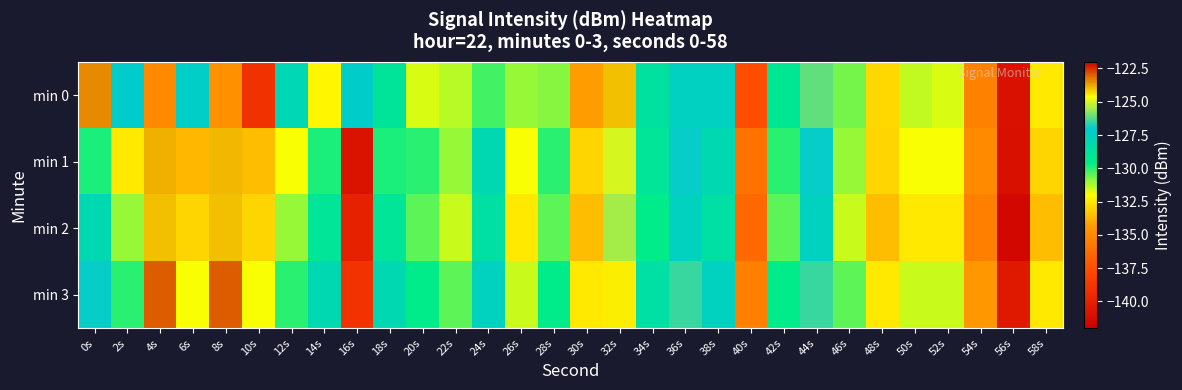

Which series has the largest range (max minus min)?

min 2